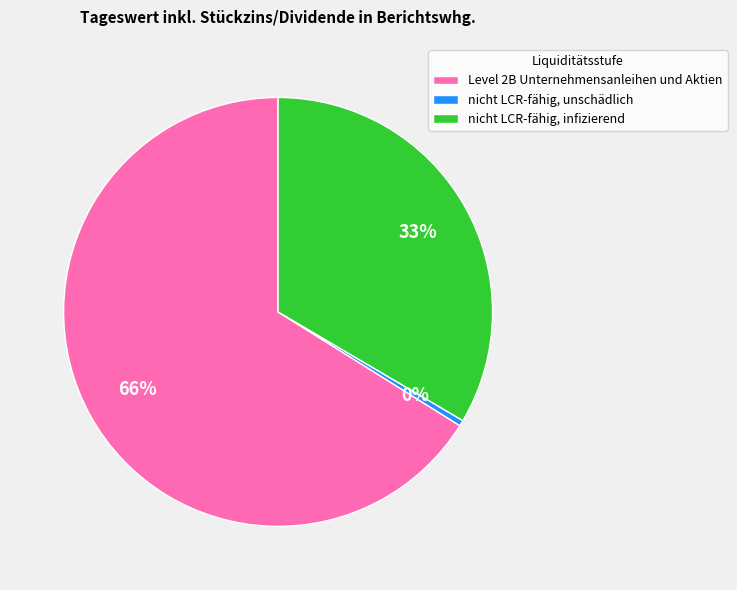

Which category has the biggest portion of the pie?

Level 2B Unternehmensanleihen und Aktien